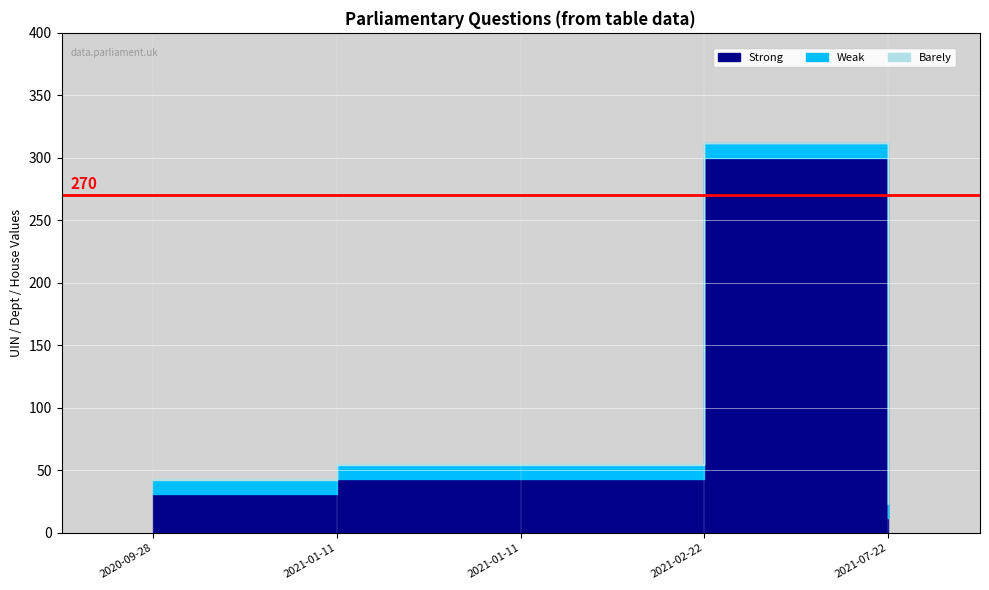

Which series changed the most between 2020-09-28 and 2021-01-11?

Strong